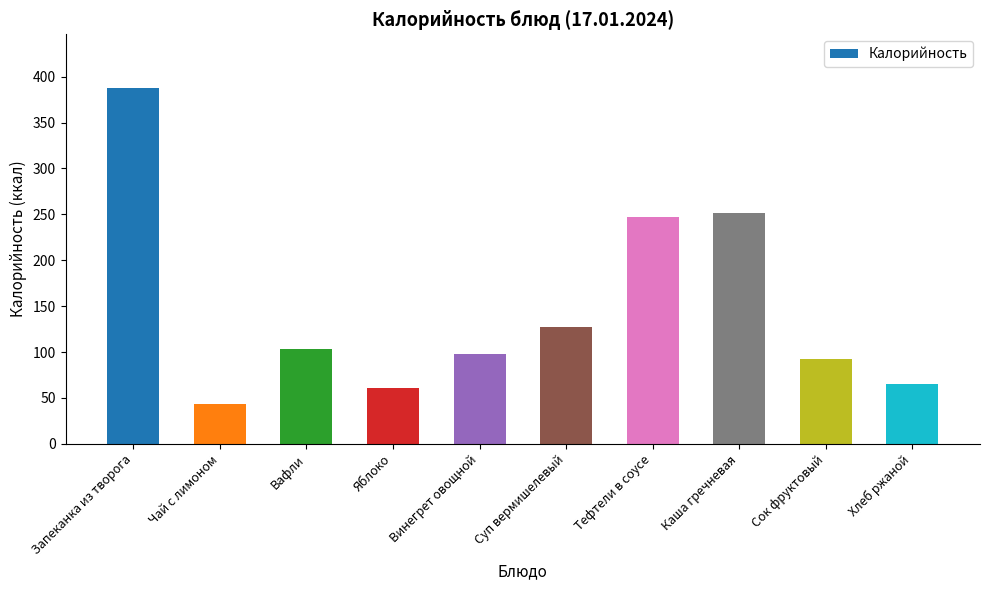

What is the difference between the maximum and minimum values?

345